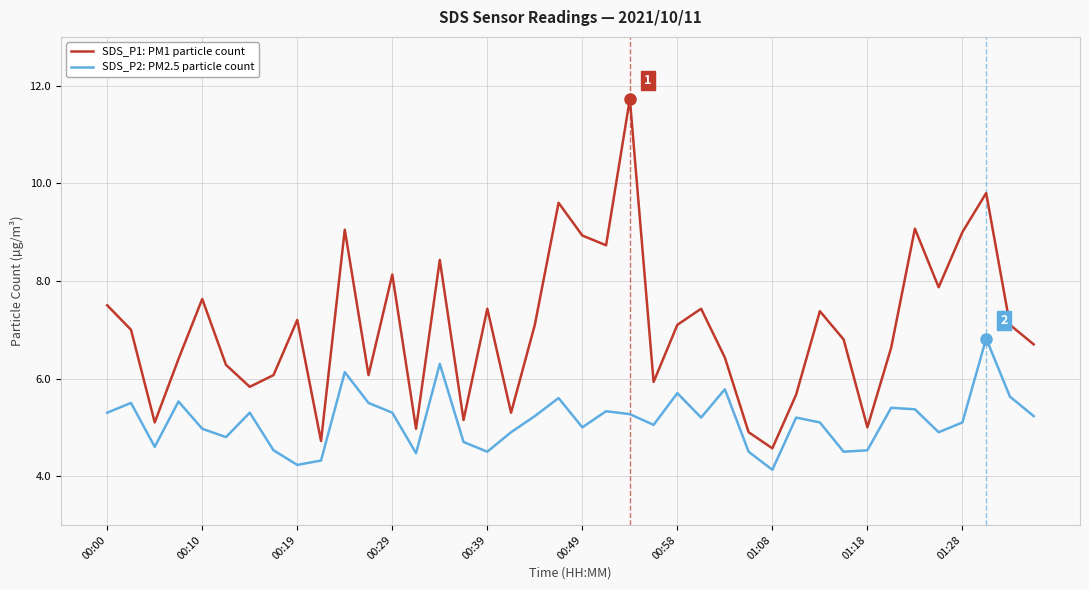

Rank the series by their average value, from highest to lowest.

SDS_P1: PM1 particle count, SDS_P2: PM2.5 particle count